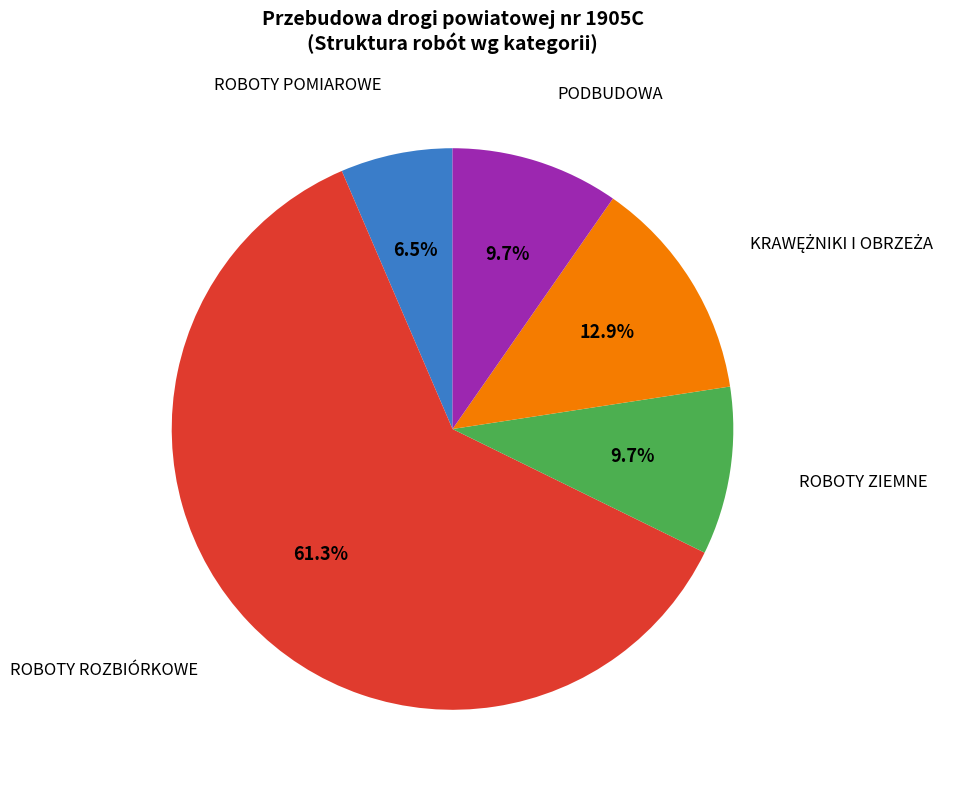

To the nearest percent, what is the average slice percentage?

20%